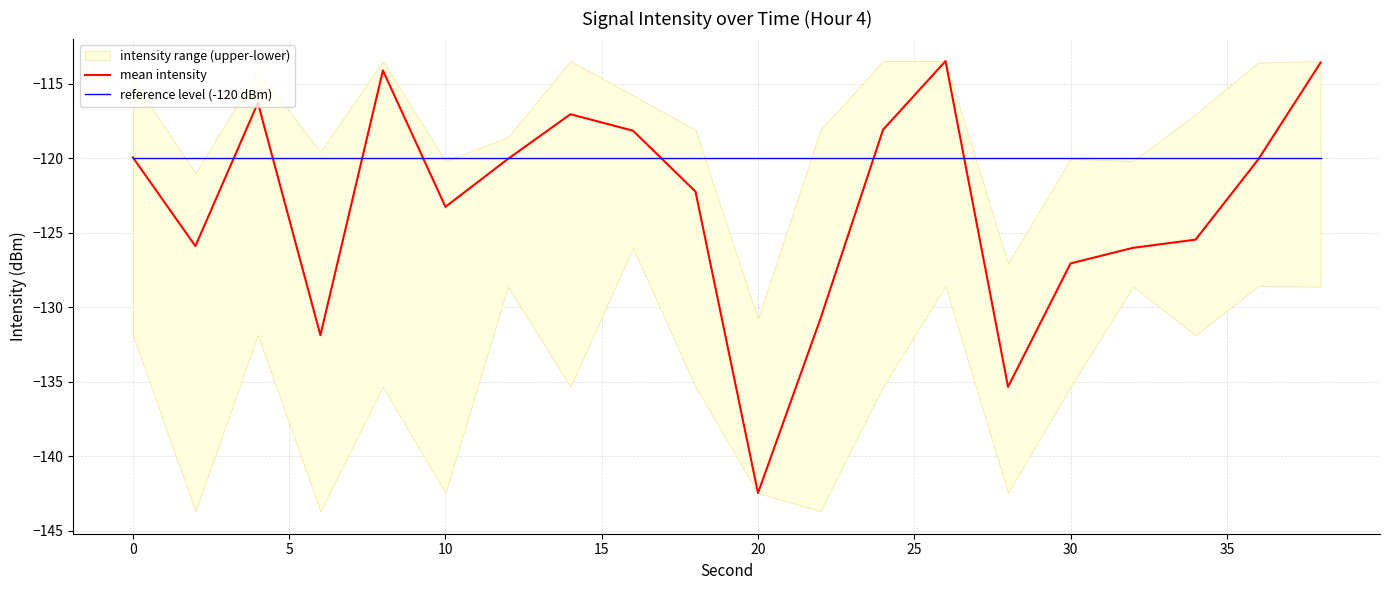

What is the maximum value for reference level (-120 dBm)?

-120.0